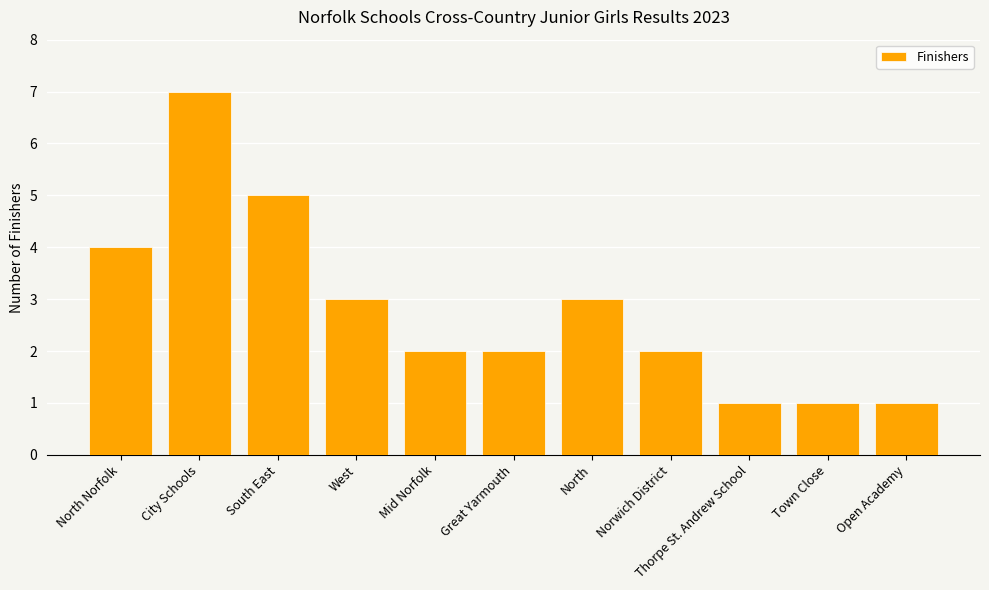

What is the difference between the maximum and second lowest values?

6